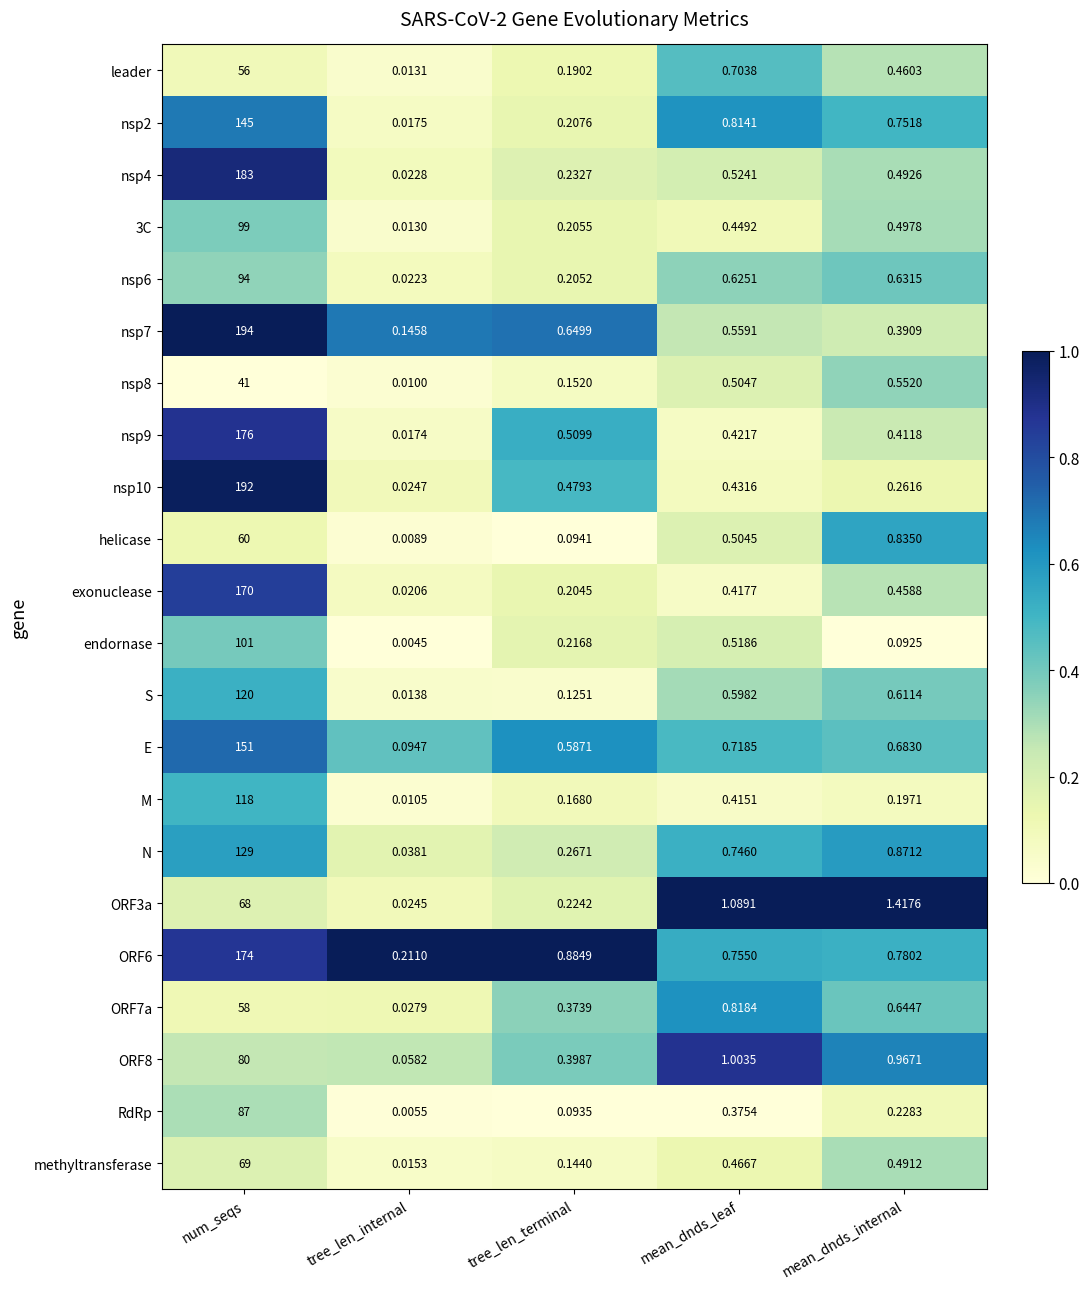

Rank the series by their maximum value, from lowest to highest.

nsp8, leader, ORF7a, helicase, ORF3a, methyltransferase, ORF8, RdRp, nsp6, 3C, endornase, M, S, N, nsp2, E, exonuclease, ORF6, nsp9, nsp4, nsp10, nsp7